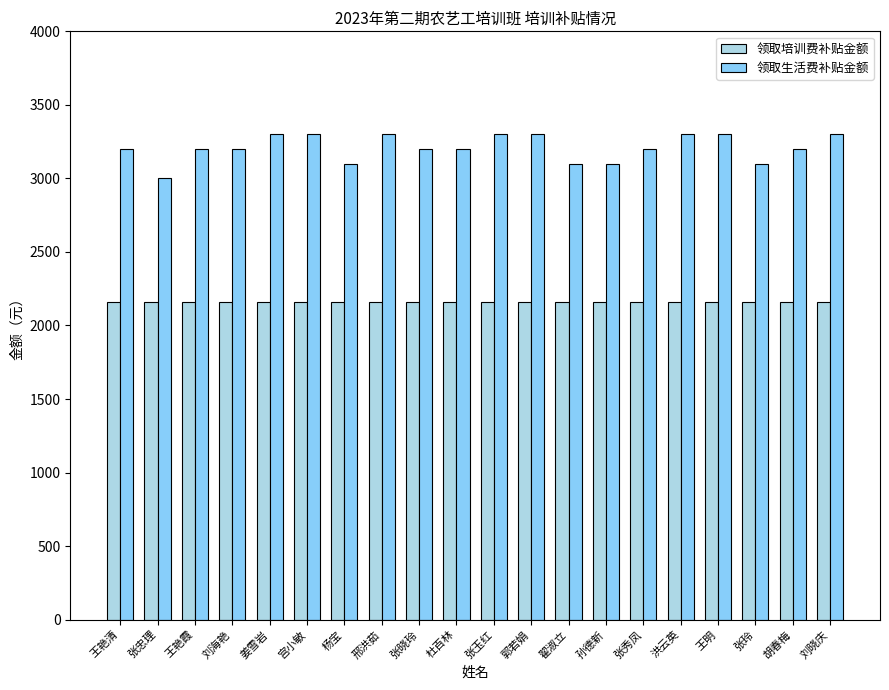

What is the approximate value of 领取生活费补贴金额 at 郭若娟?

3300